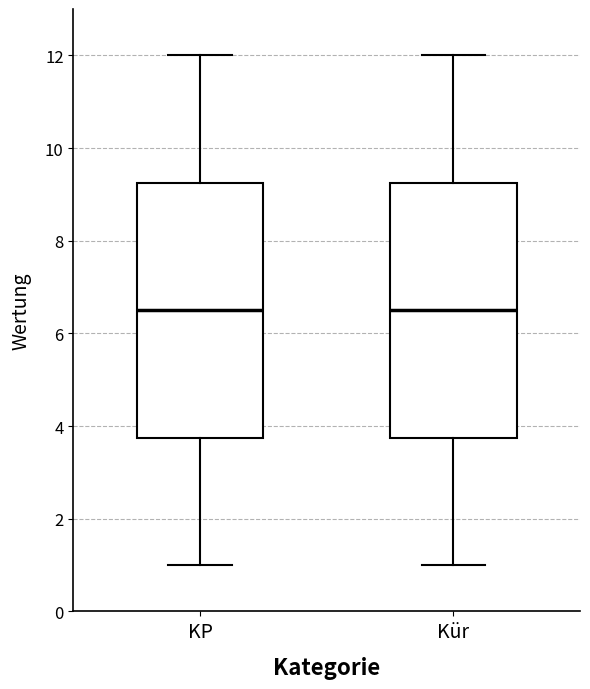

Reading left to right, transcribe this box plot: for each box, give where its median line is, the range the box spans, and where its two whiskers end, as read against the y-axis. The values are not printed on the chart, so give them approximately, as read against the axis.

KP: median 6.6, box 3.8 to 9.2, whiskers 1.0 to 12.0
Kür: median 6.6, box 3.8 to 9.2, whiskers 1.0 to 12.0